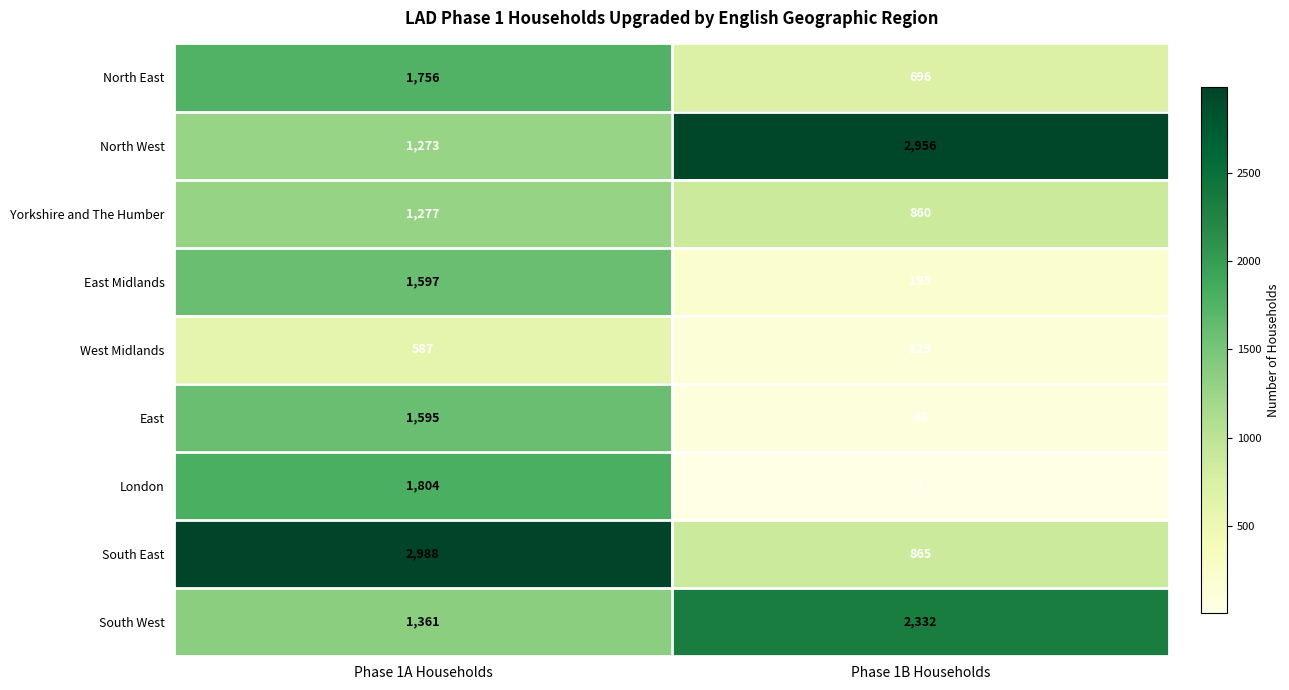

What is the difference between the maximum and minimum values in the West Midlands series?

462